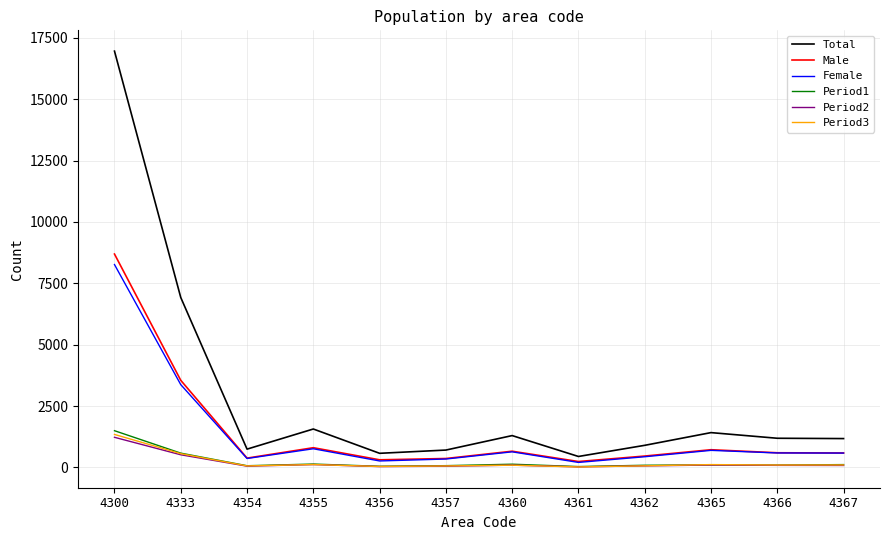

The Period3 series shows 93 at 4360. True or false?

True